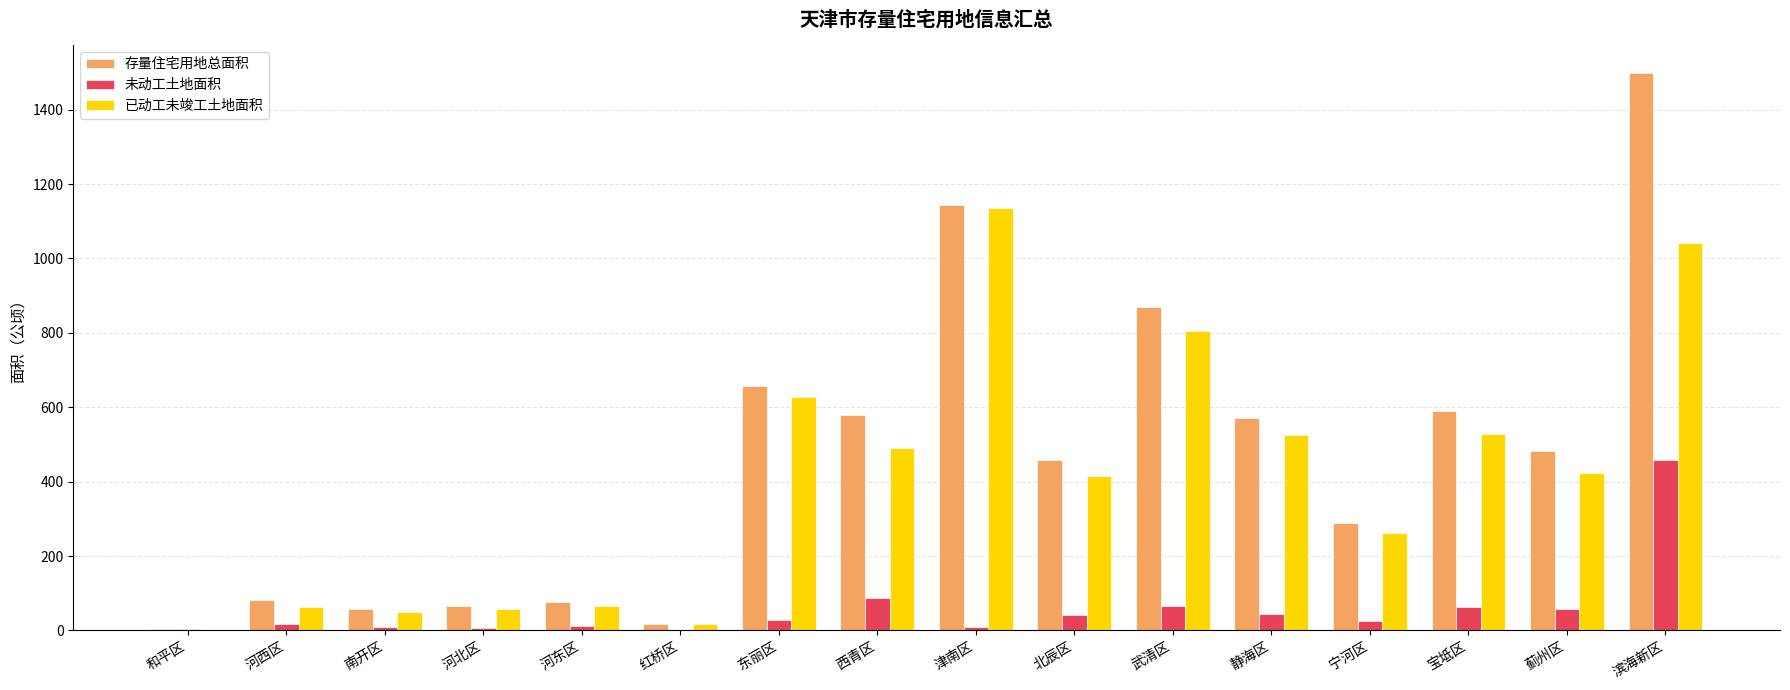

At which category is the sum across all series the highest?

滨海新区